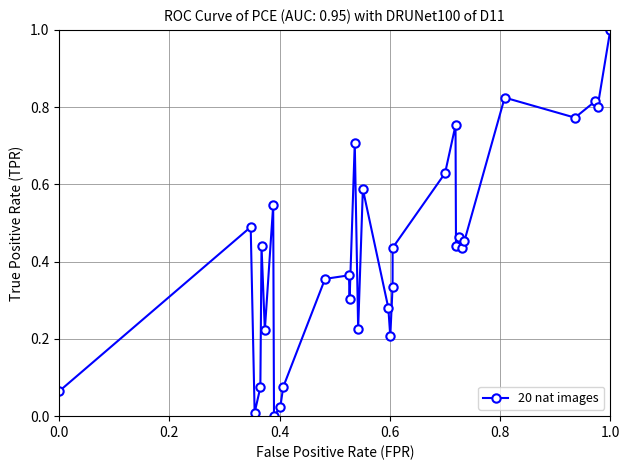

True or false: the data has more than 0 interior local peaks.

True